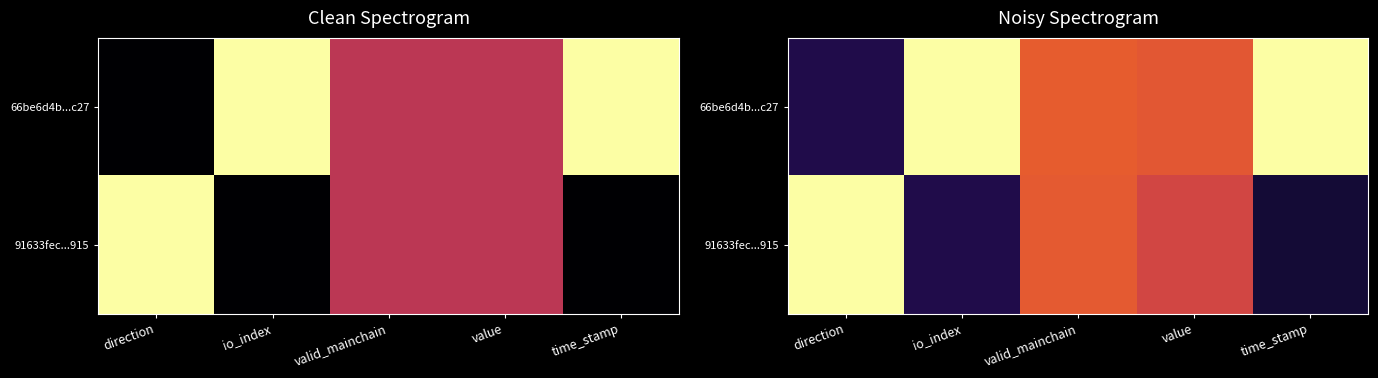

Is the value of 91633fec...915 at valid_mainchain greater than the value of 66be6d4b...c27 at direction?

Yes